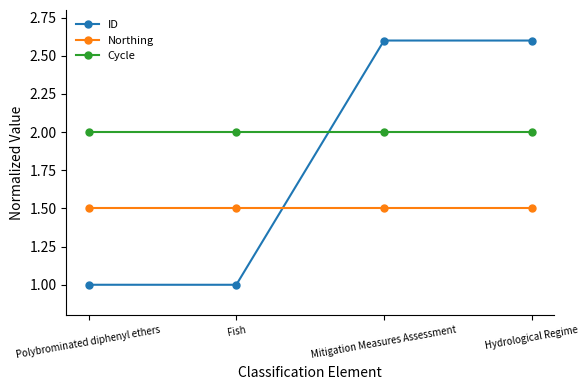

What is the label of the 3rd point from the left?

Mitigation Measures Assessment